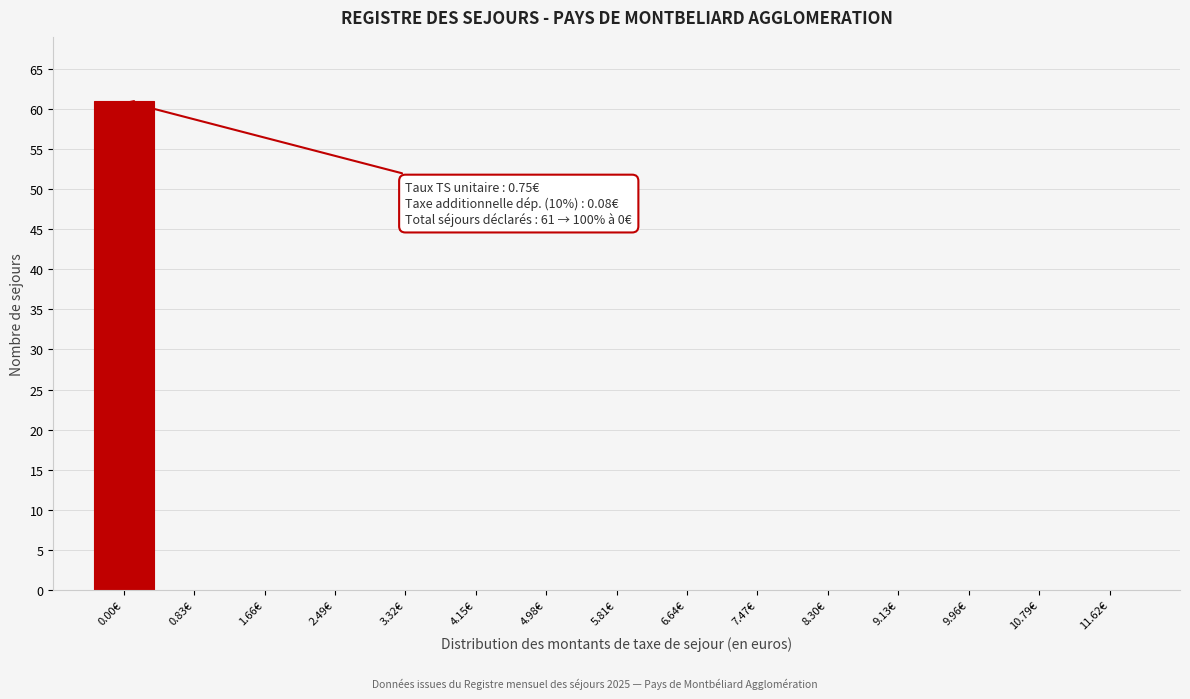

Reading left to right, what are all the values shown in this chart?

0.00€=61	0.83€=0	1.66€=0	2.49€=0	3.32€=0	4.15€=0	4.98€=0	5.81€=0	6.64€=0	7.47€=0	8.30€=0	9.13€=0	9.96€=0	10.79€=0	11.62€=0